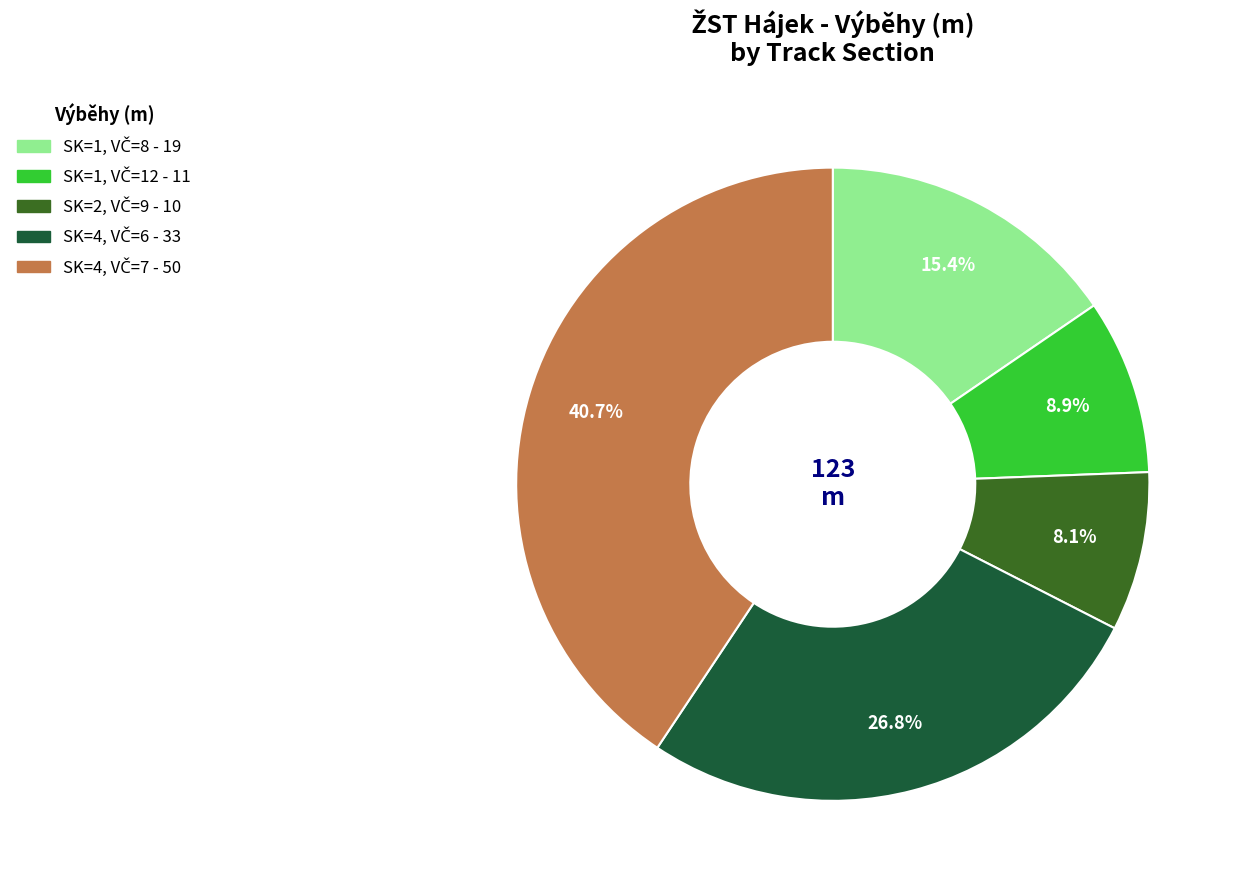

Is there any slice that represents more than half of the pie?

No